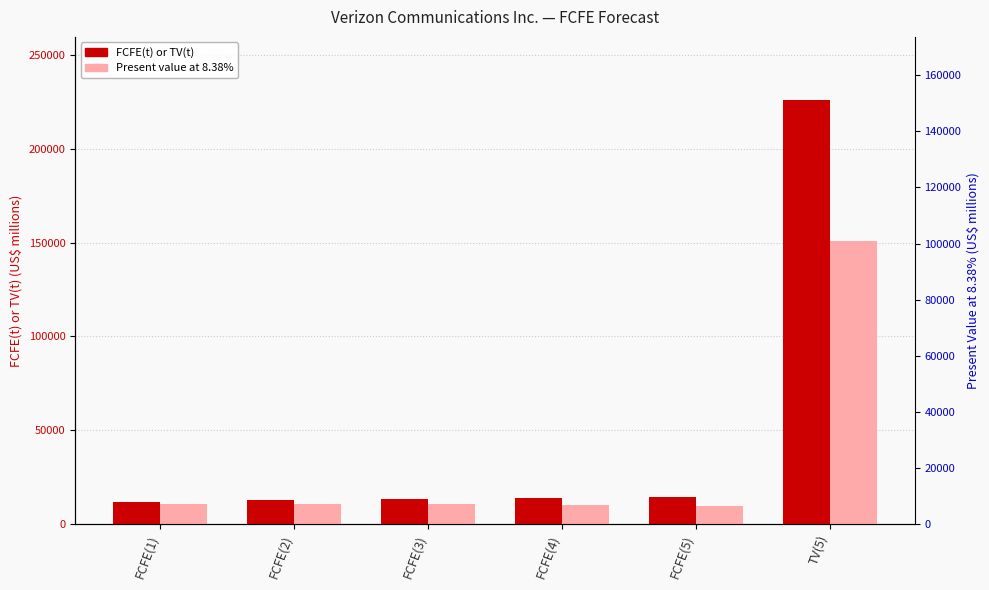

Which series has the largest total across all categories?

FCFE(t) or TV(t)